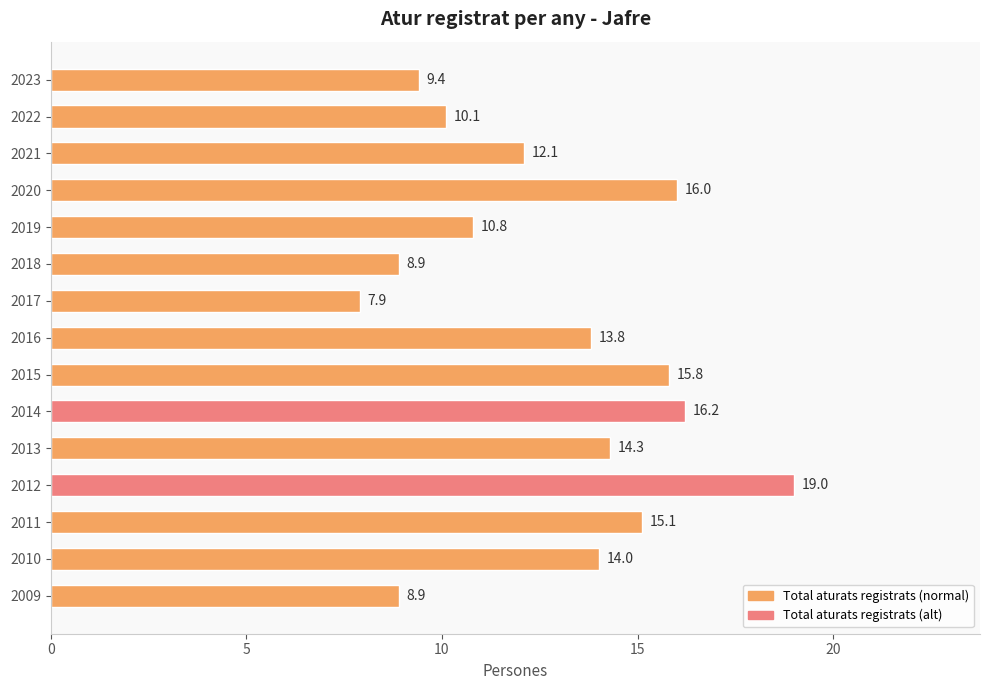

What is the value of the 10th bar from the top?

16.2